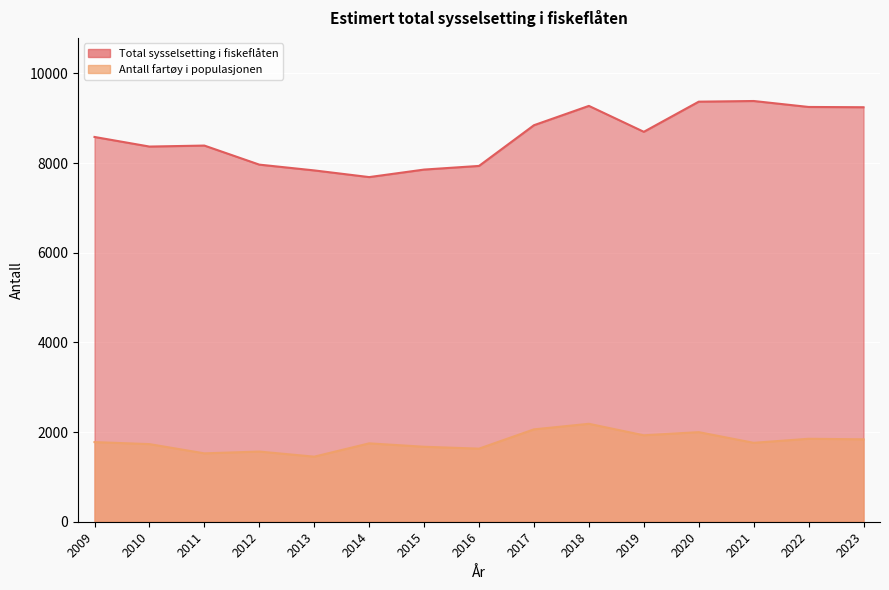

Where does the Antall fartøy i populasjonen series first go above 1760?

2009